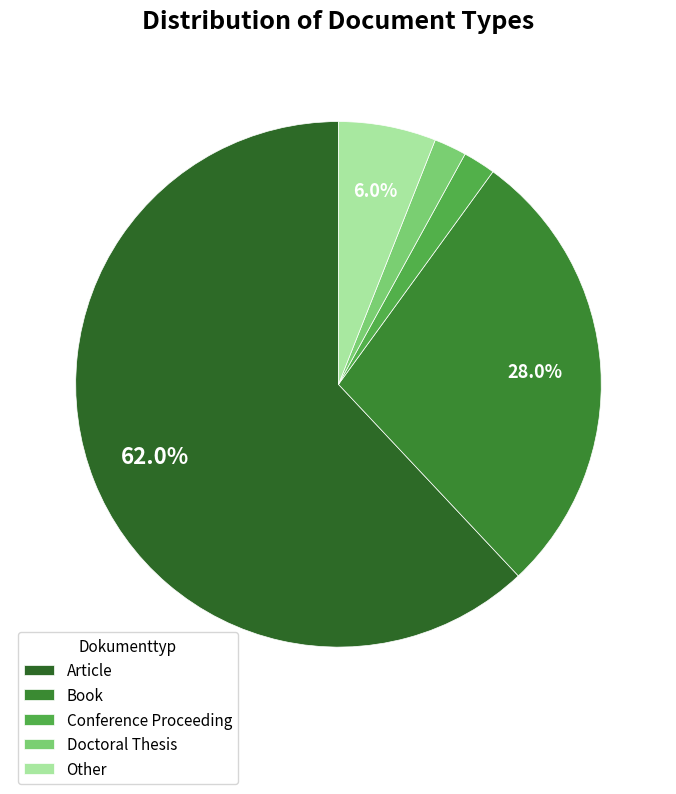

To the nearest percent, what is the combined percentage of Conference Proceeding and Other?

8%